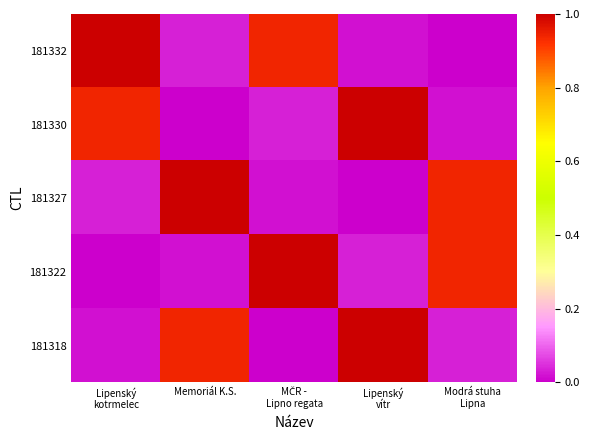

Which series has the widest spread of values?

181332